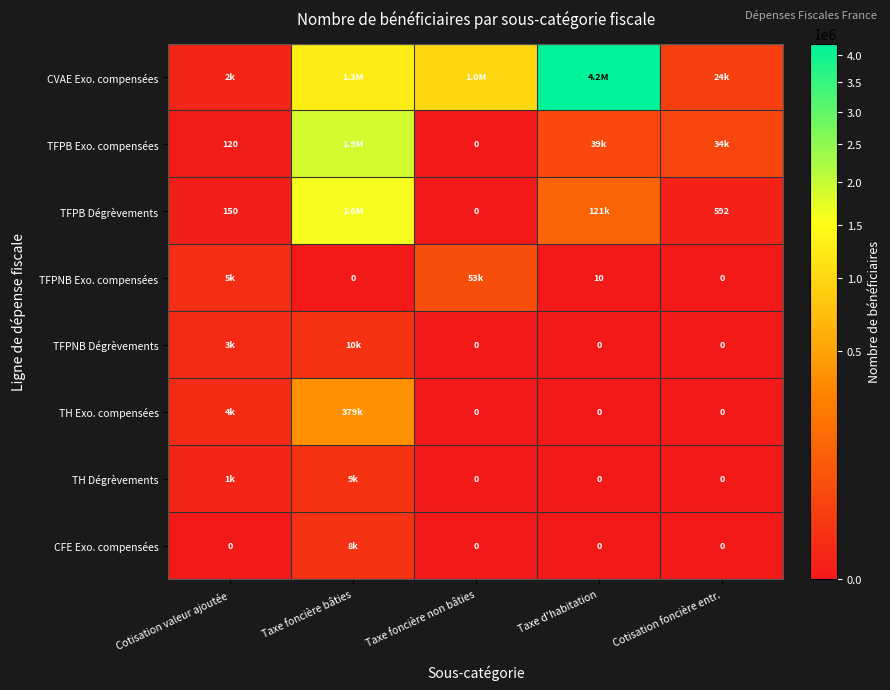

Is it true that TFPB Exo. compensées equals 120 at Cotisation valeur ajoutée?

True